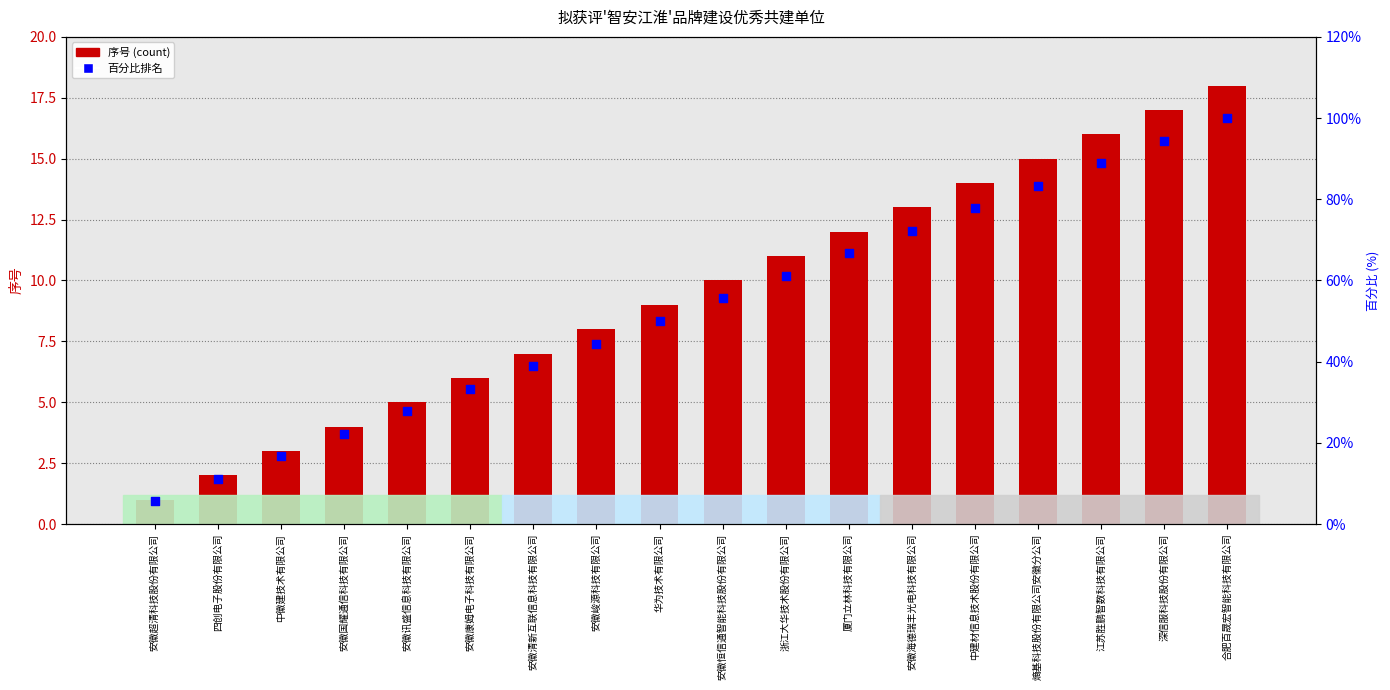

Which series contains the highest Y value?

百分比排名